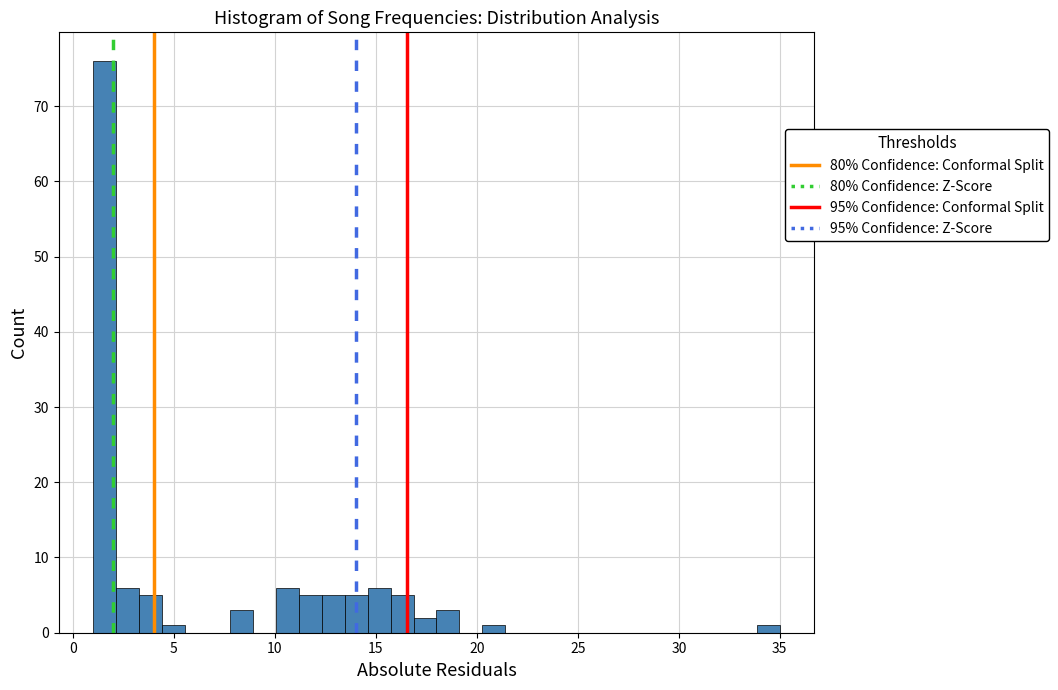

Read against the x-axis, roughly where is the centre of the tallest bar?

1.5